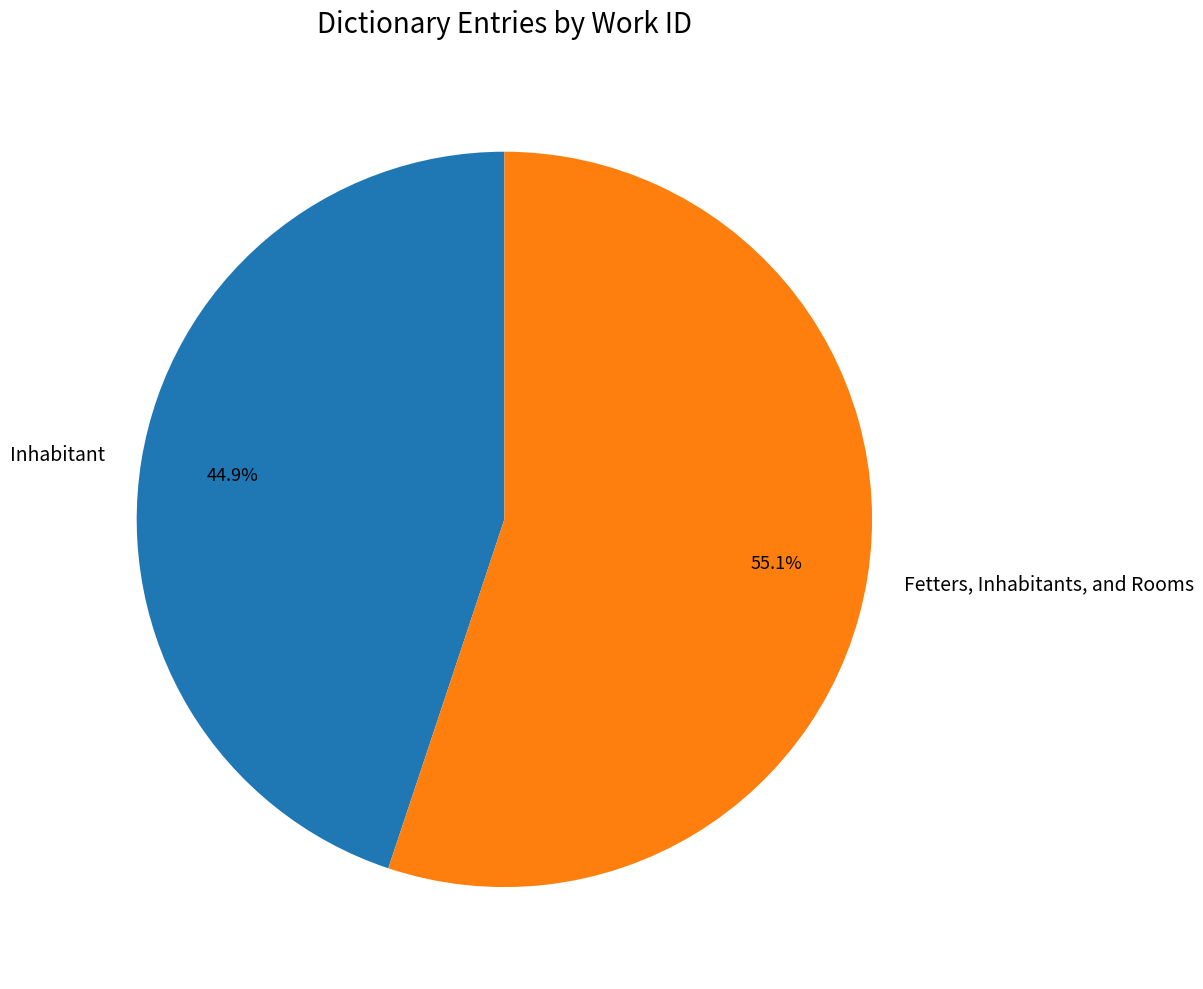

Which has a higher value, Fetters, Inhabitants, and Rooms or Inhabitant?

Fetters, Inhabitants, and Rooms